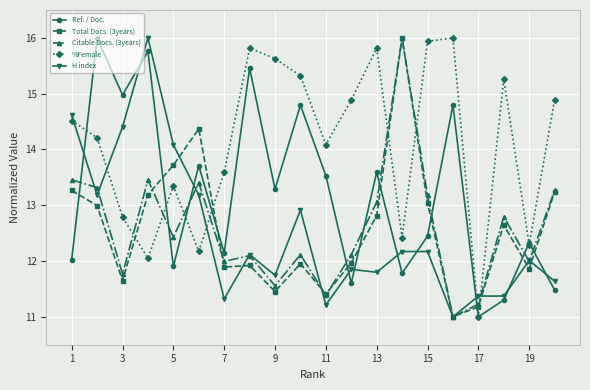

What is the minimum value for Ref. / Doc.?

11.0